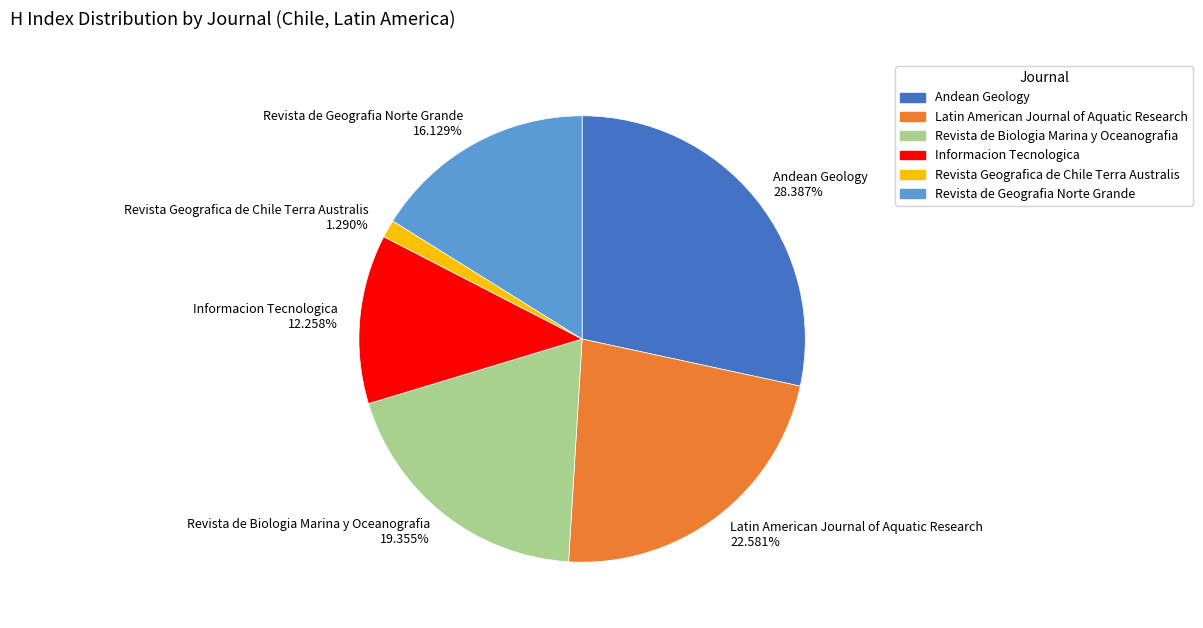

To the nearest percent, what percentage of the pie is Revista de Geografia Norte Grande?

16%